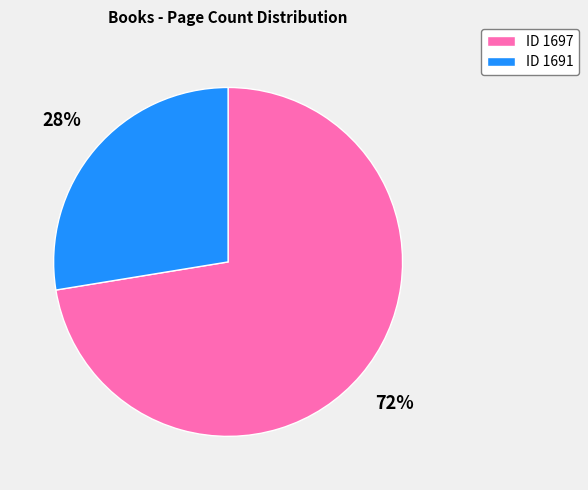

Which category has the smallest portion of the pie?

ID 1691